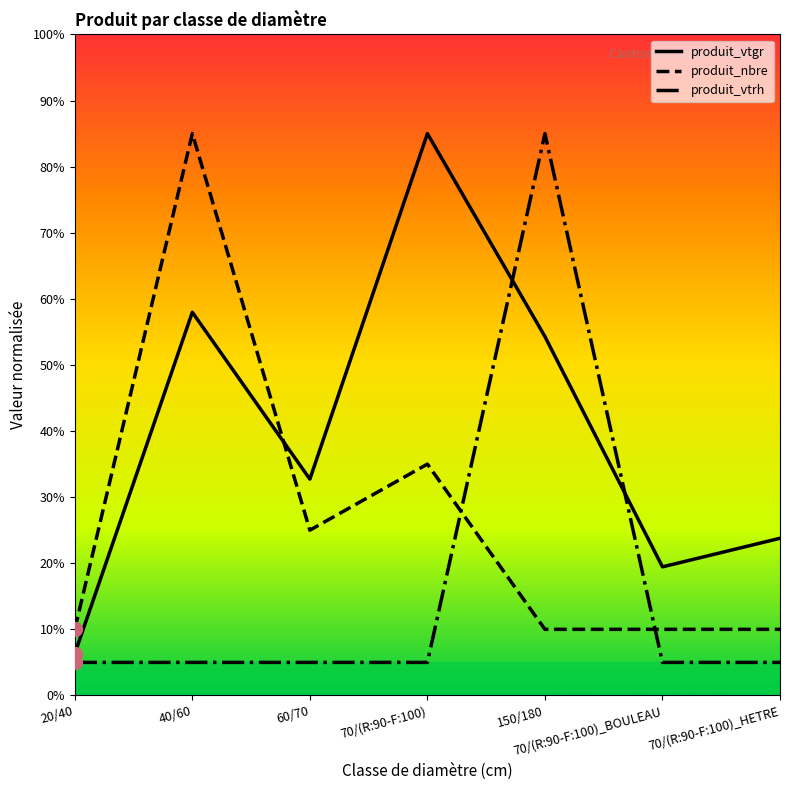

What is the difference between the highest and lowest values at 60/70?

27.7